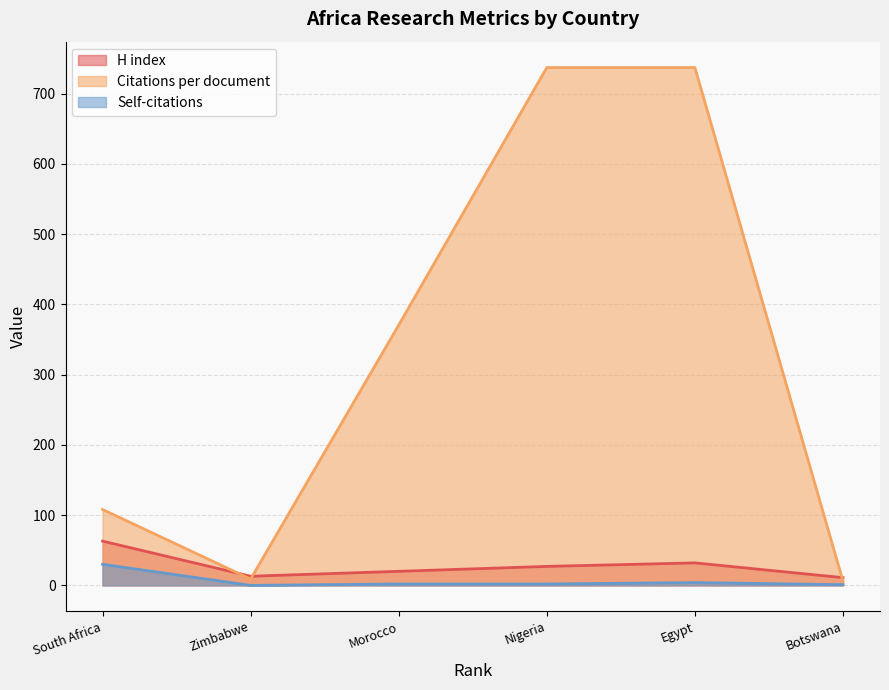

Reading right to left, extract all data points from this chart.

H index: South Africa=63.0	Zimbabwe=13.0	Morocco=20.0	Nigeria=27.0	Egypt=32.0	Botswana=11.0
Citations per document: South Africa=108.0	Zimbabwe=9.0	Morocco=370.5	Nigeria=737.0	Egypt=737.0	Botswana=6.0
Self-citations: South Africa=30.0	Zimbabwe=0.0	Morocco=2.0	Nigeria=2.0	Egypt=4.0	Botswana=1.0